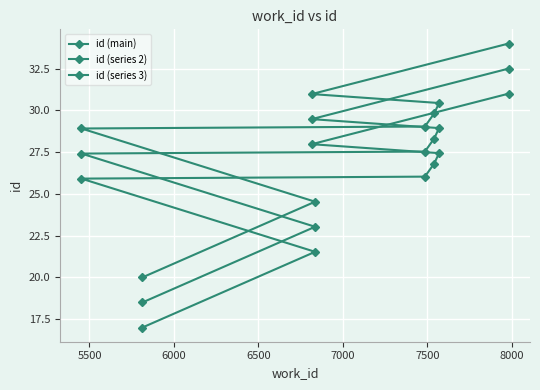

What is the total value across all series at 7500?

86.8